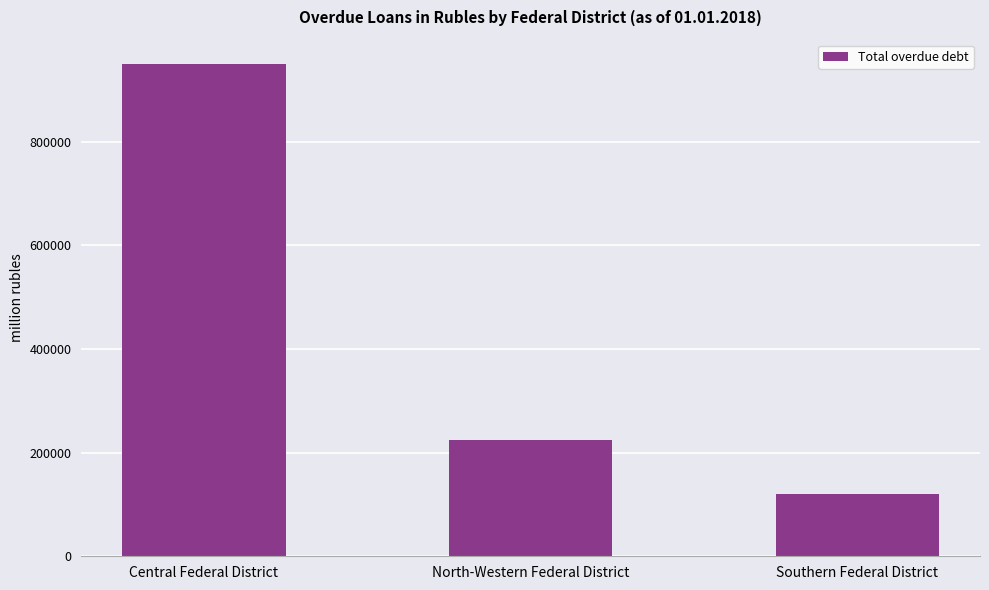

At which label does the data first exceed 224972?

Central Federal District